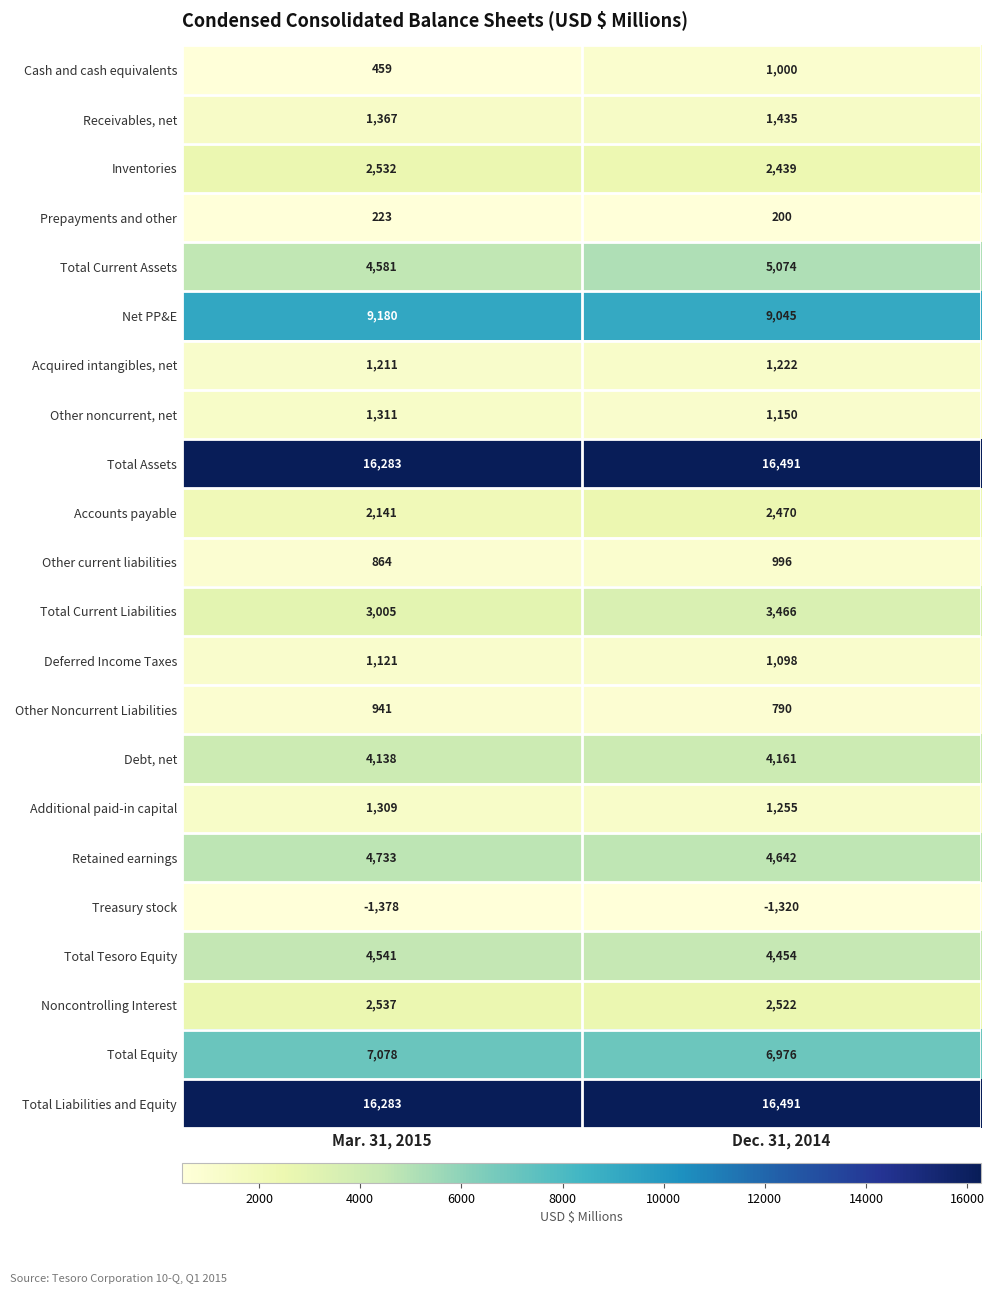

At which category is the sum across all series the highest?

Dec. 31, 2014